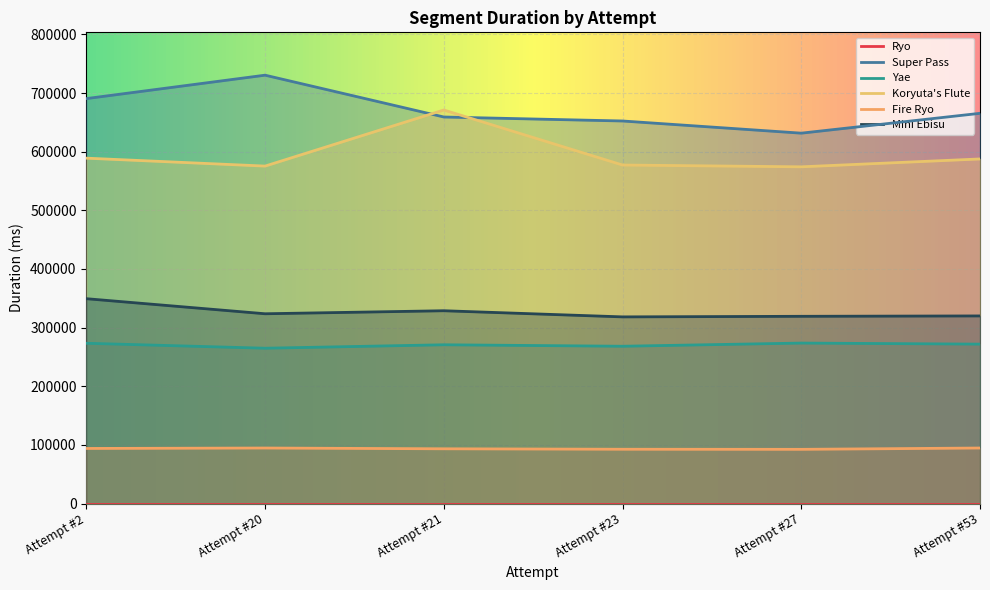

Read the Super Pass value at Attempt #20, to the nearest 100.

730500